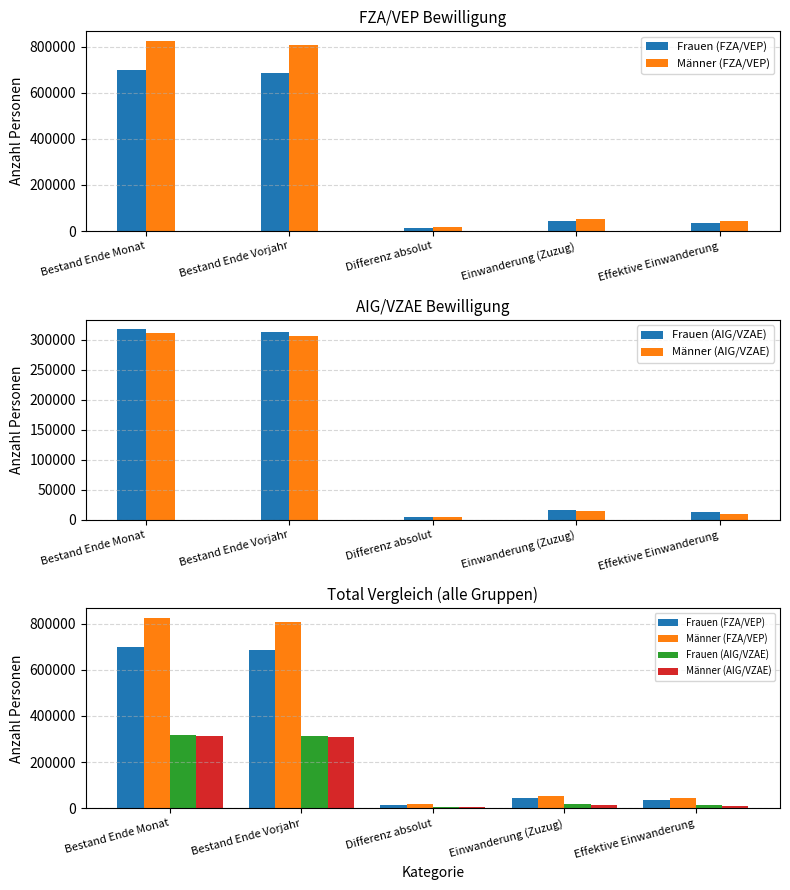

What is the sum of the Frauen (AIG/VZAE) values at Bestand Ende Vorjahr and Differenz absolut?

317447